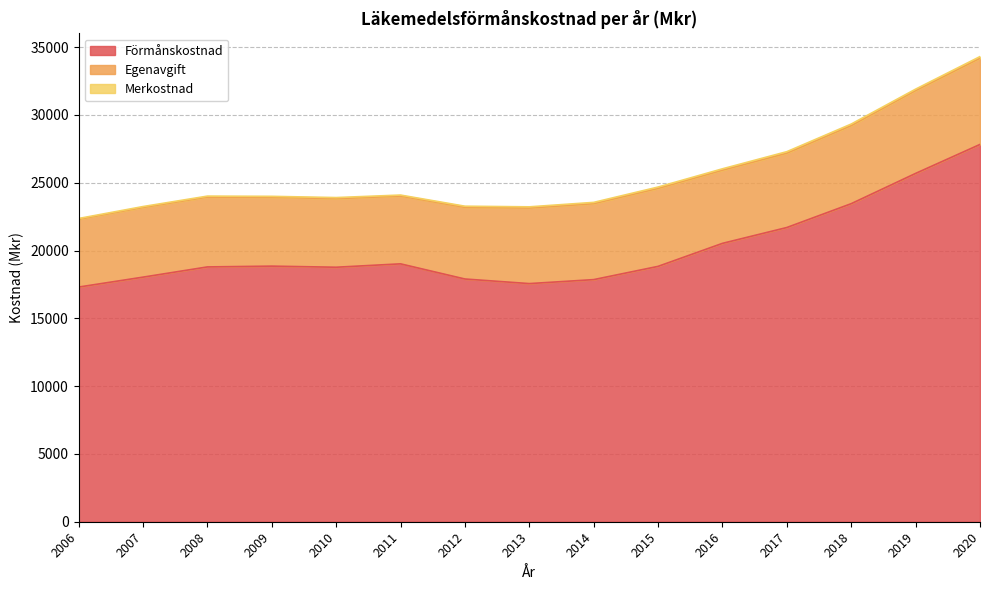

List the series in order of their peak value, lowest first.

Merkostnad, Egenavgift, Förmånskostnad